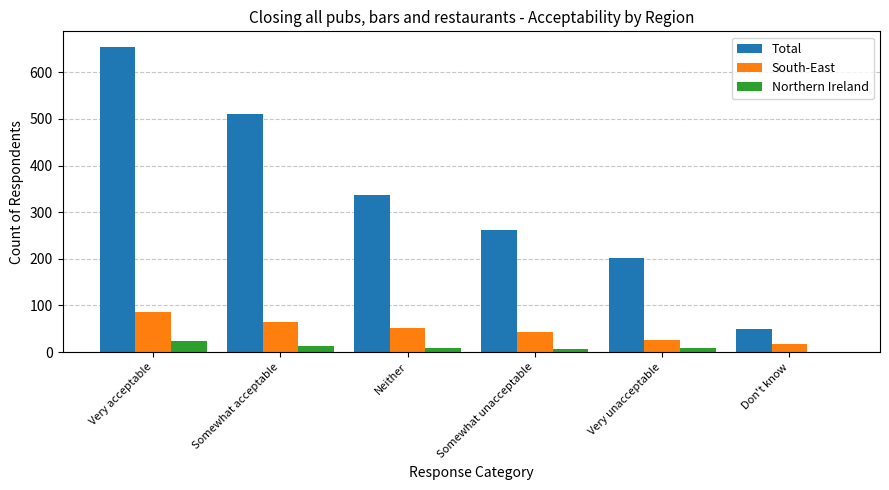

What is the sum of all South-East values?

285